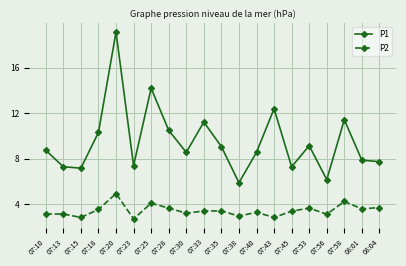

At how many categories does at least one series exceed 14?

2